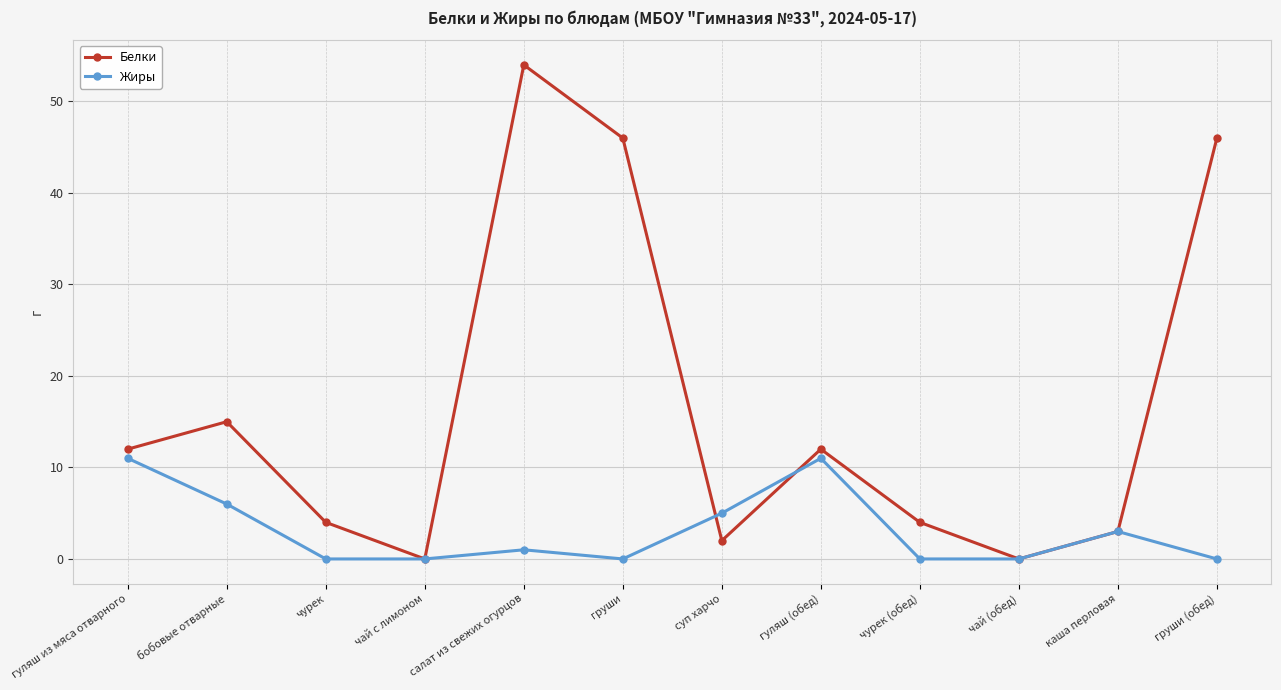

Between бобовые отварные and чай (обед), which series saw the biggest shift?

Белки